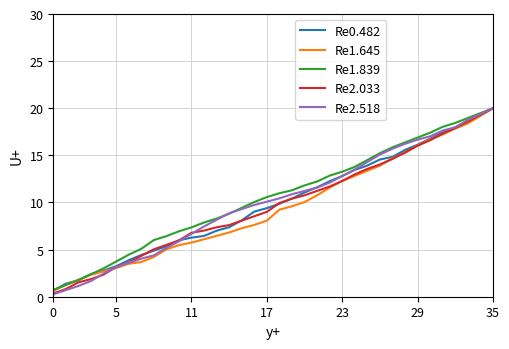

Which series has the widest spread of values?

Re2.518